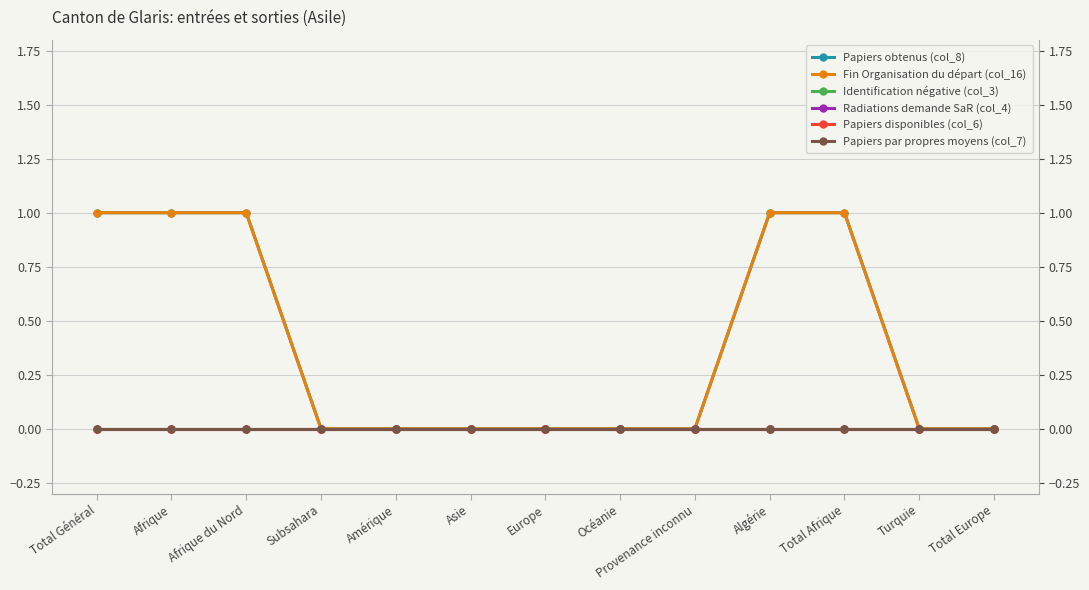

Which series has the largest total across all categories?

Papiers obtenus (col_8)